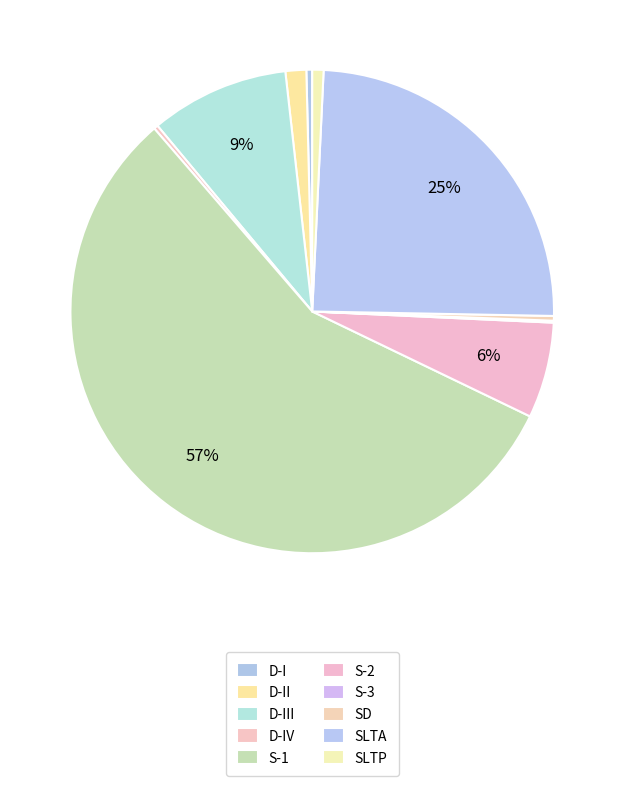

What is the largest slice in the pie chart?

S-1